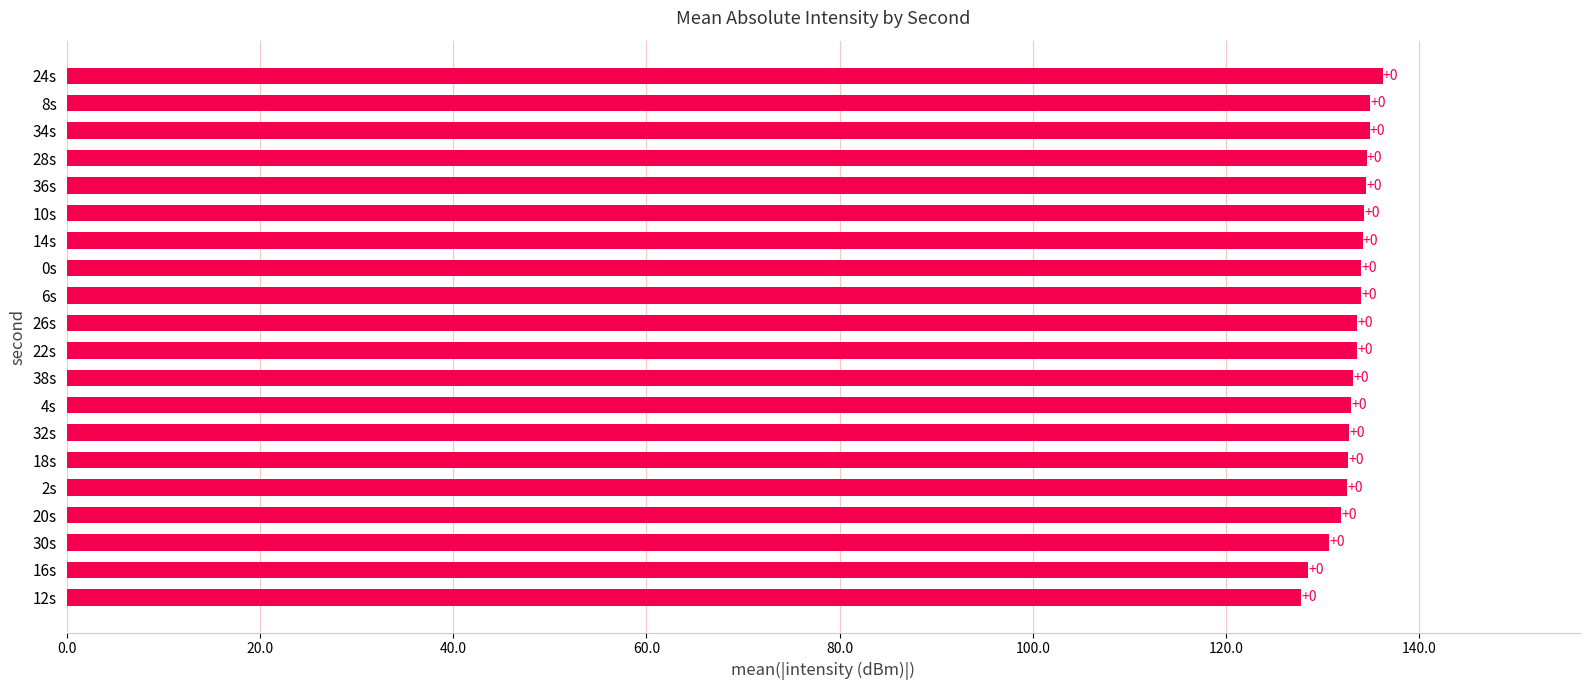

How many bars are there in total?

20